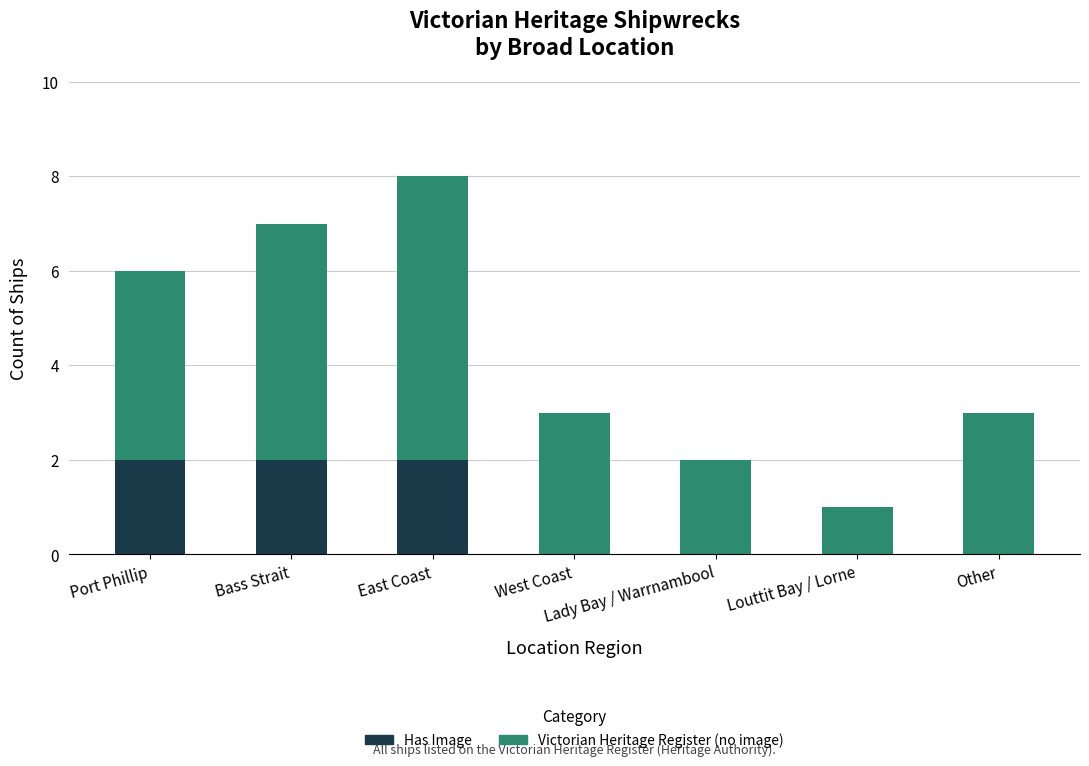

What is the sum of all Has Image values?

6